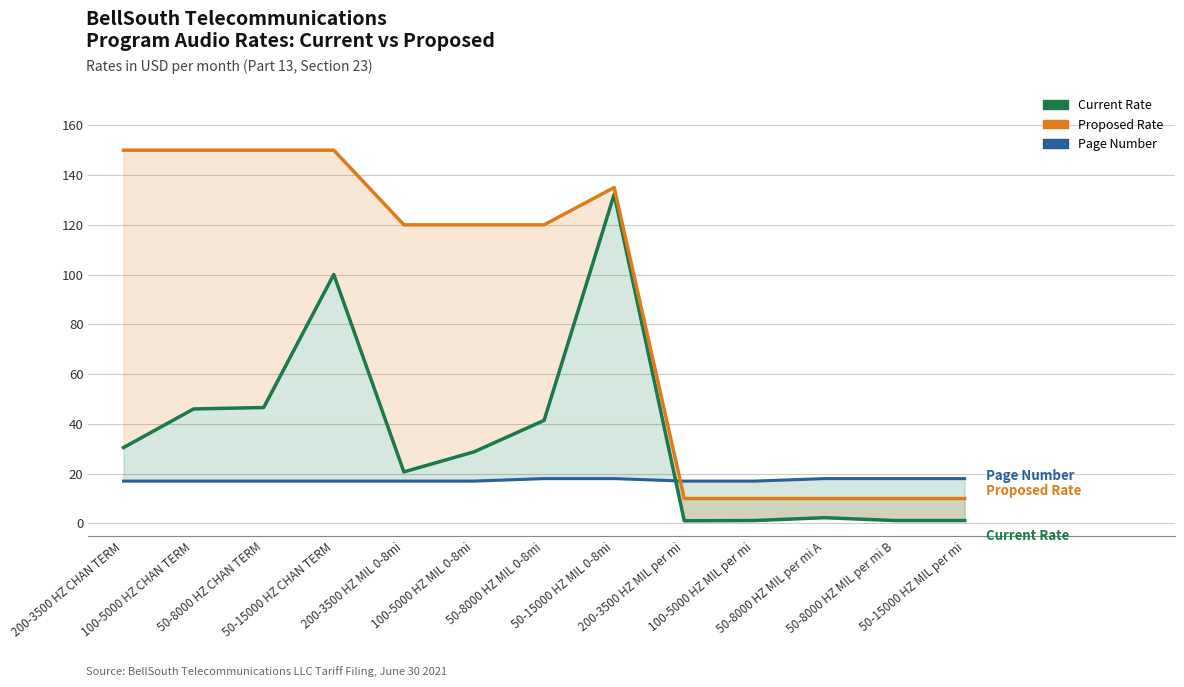

At 200-3500 HZ MIL 0-8mi, list the series in order from smallest to largest.

Page Number, Current Rate, Proposed Rate